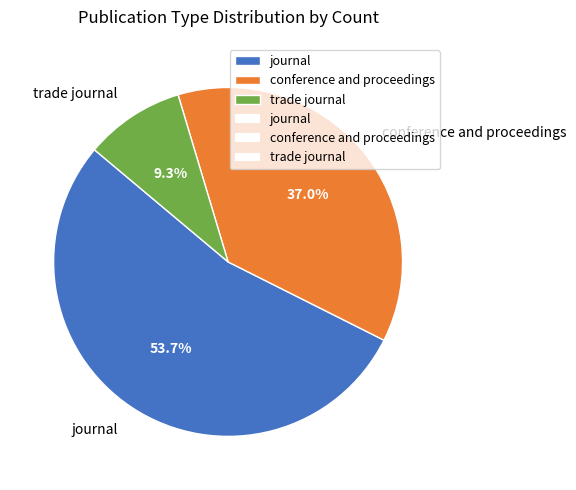

Between conference and proceedings and trade journal, which is larger?

conference and proceedings